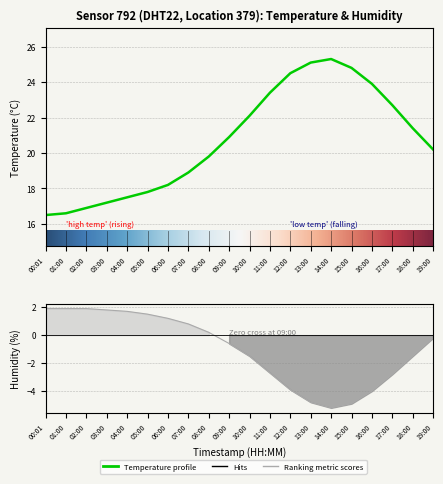

Which has a higher value, 01:00 or 10:00?

10:00